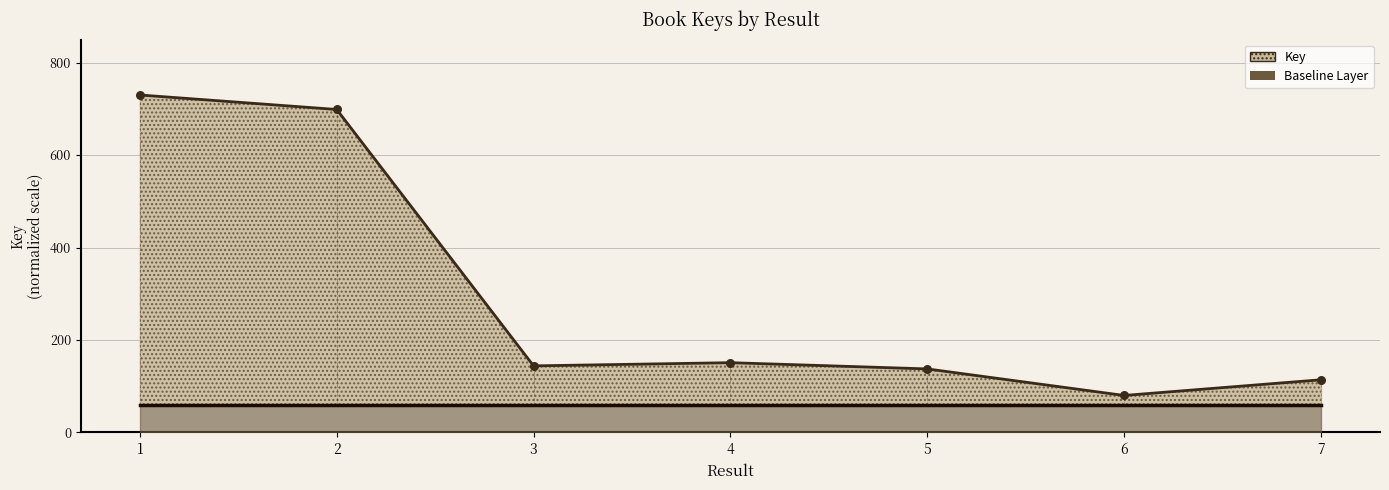

Between 5 and 7, which is larger?

5